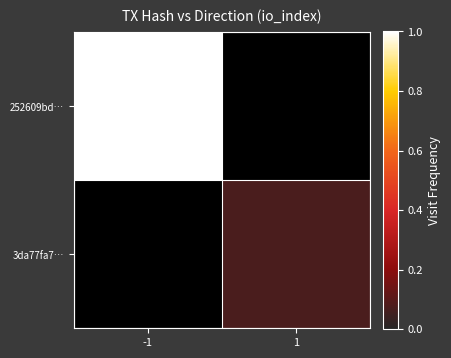

Where does the 3da77fa7… series first go above 0?

1